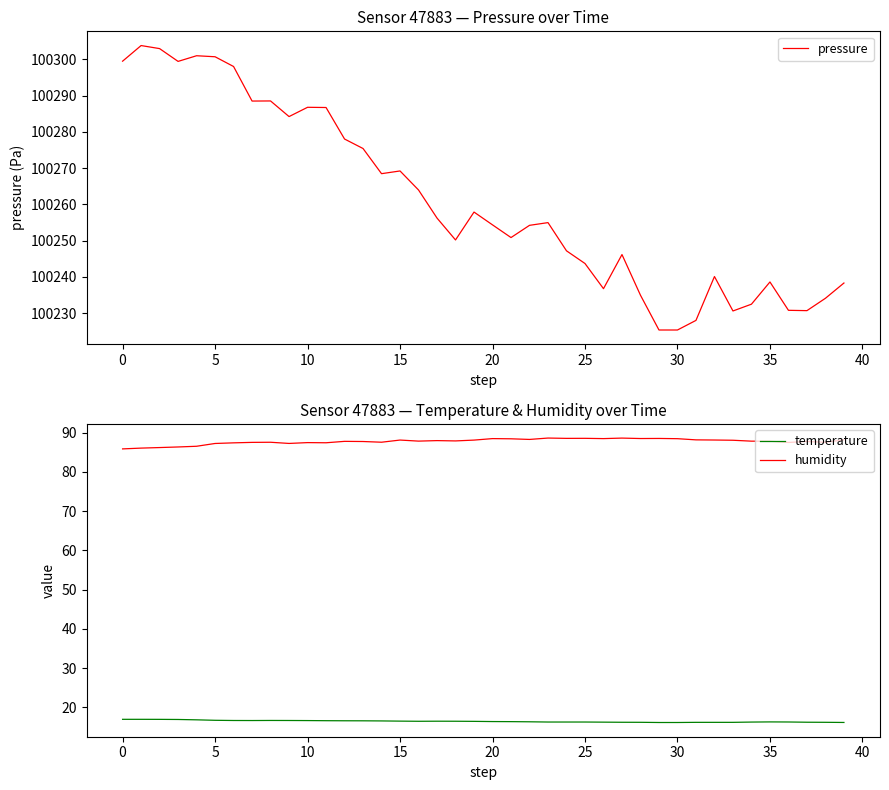

What is the difference between the maximum and second lowest values in the pressure series?

78.5